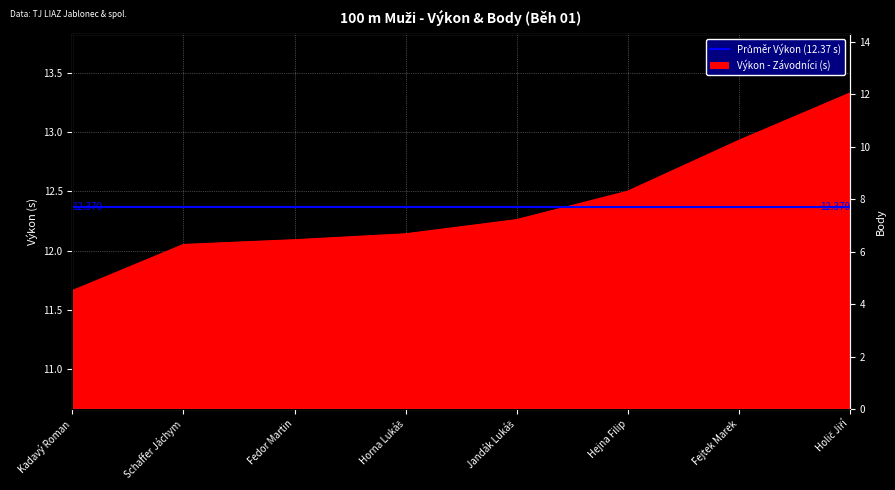

Count the number of categories in the chart.

8